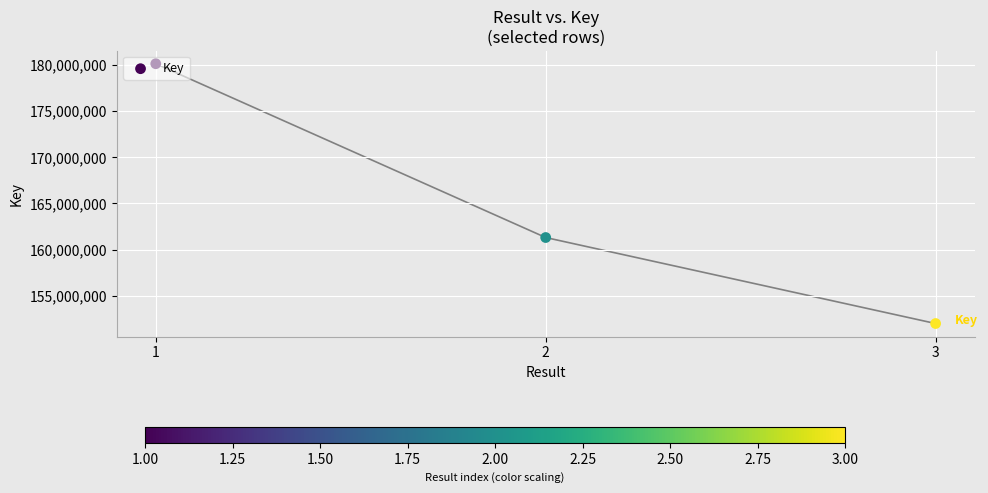

What is the change in value from 1 to 3?

-28122555